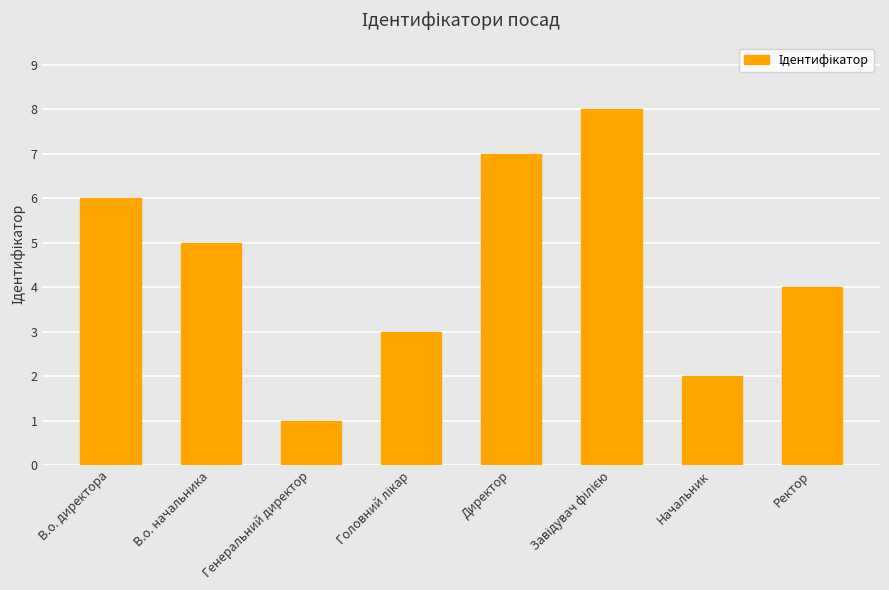

How many data points are less than 5?

4